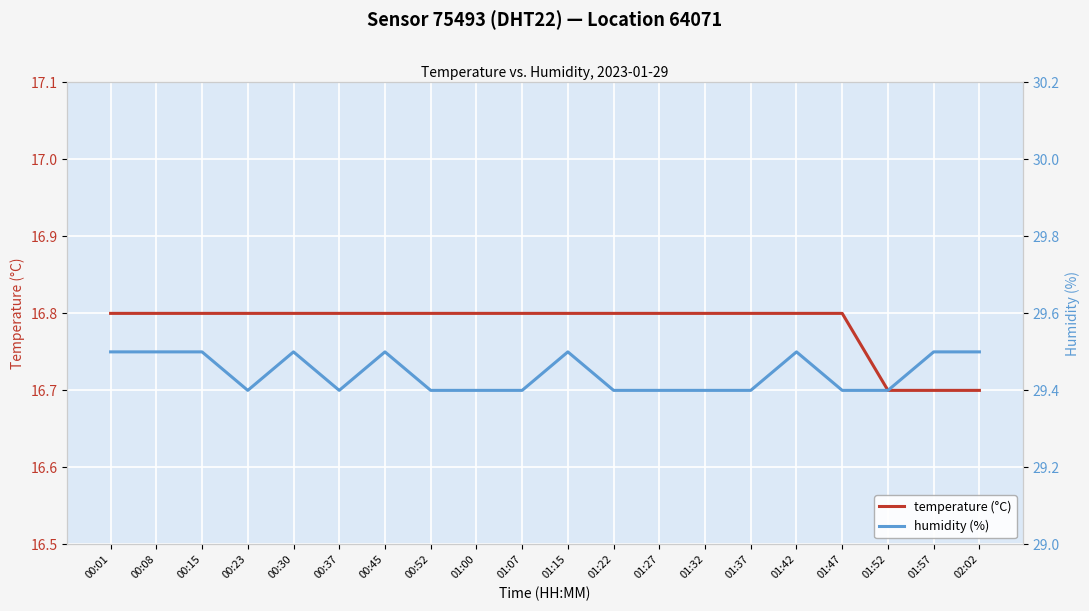

Between 01:07 and 01:52, which is larger?

01:07